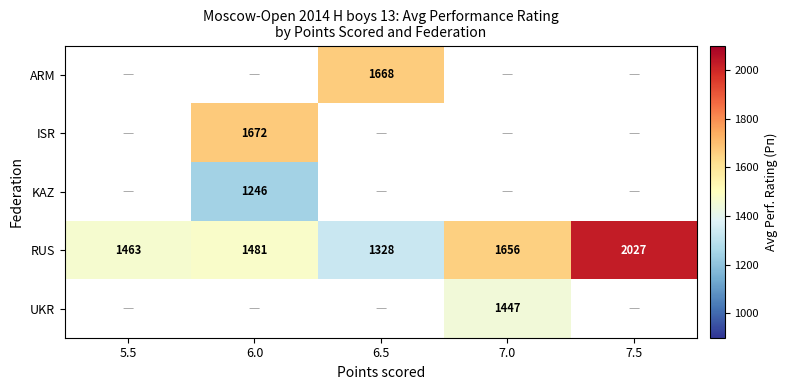

The RUS series shows 2027 at 7.5. True or false?

True